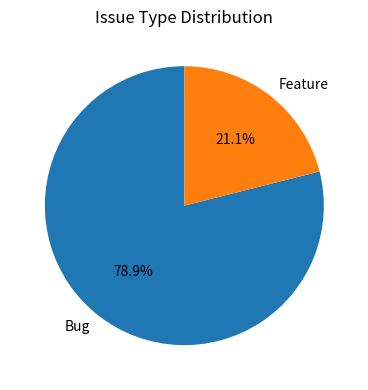

How many segments does this pie chart have?

2